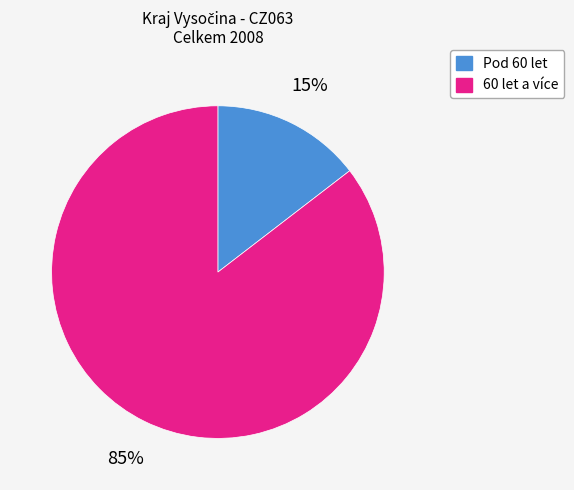

Is there any slice that represents more than half of the pie?

Yes